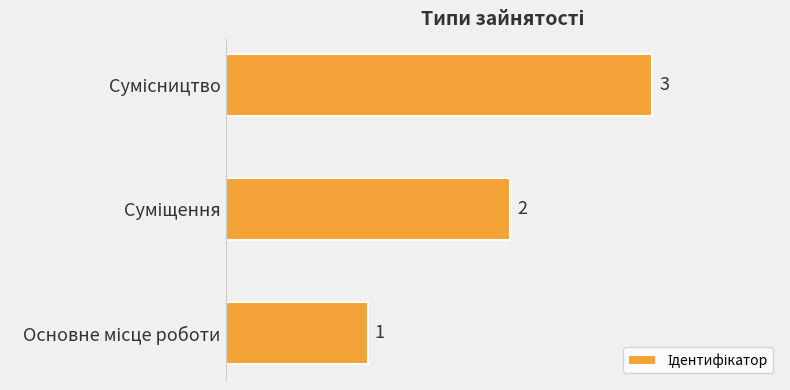

How many values are between 1 and 3?

3